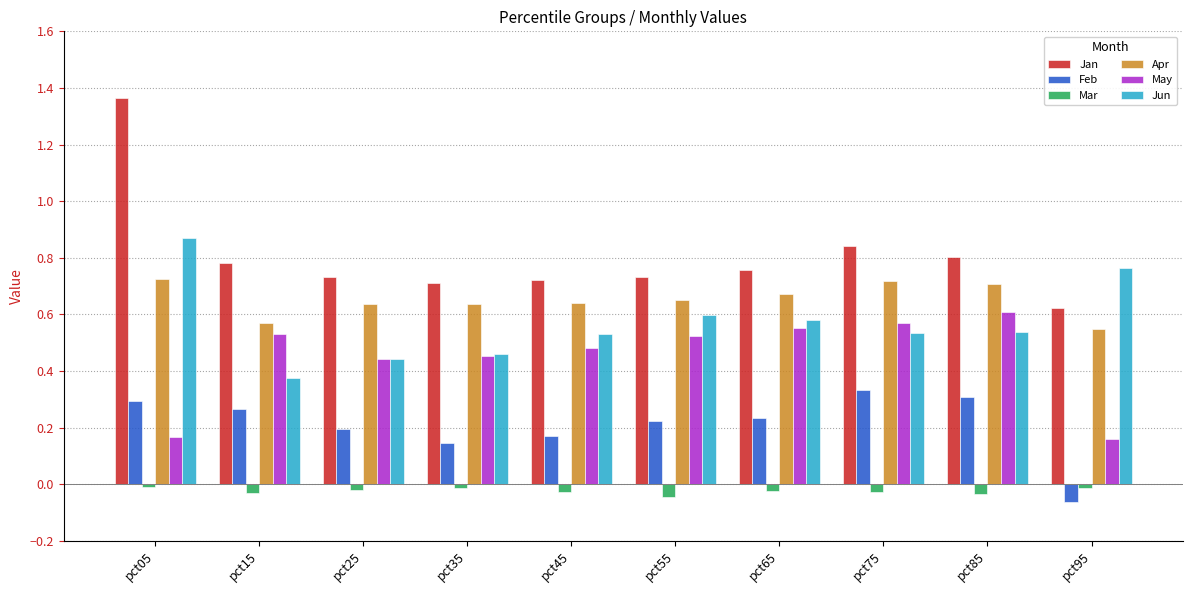

Which series has the largest range (max minus min)?

Jan